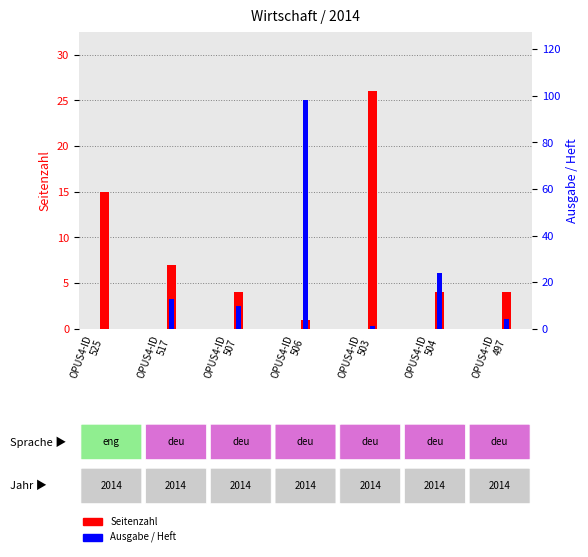

What position from the right is OPUS4-ID
497?

1